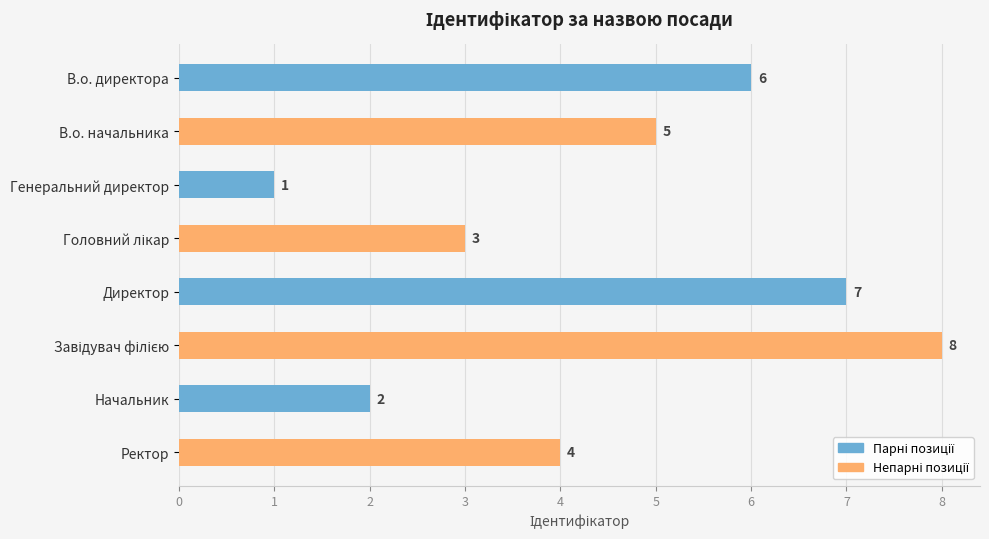

True or false: the data shows 4 at Директор.

False